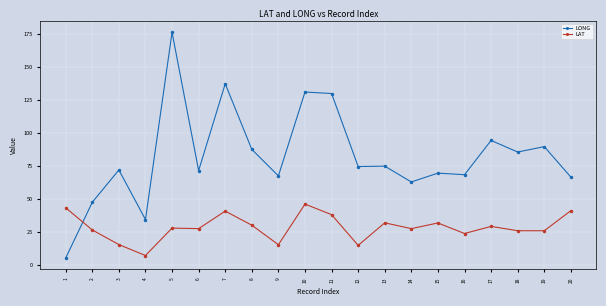

What is the value of the LONG point at the 17th from the left?

94.4